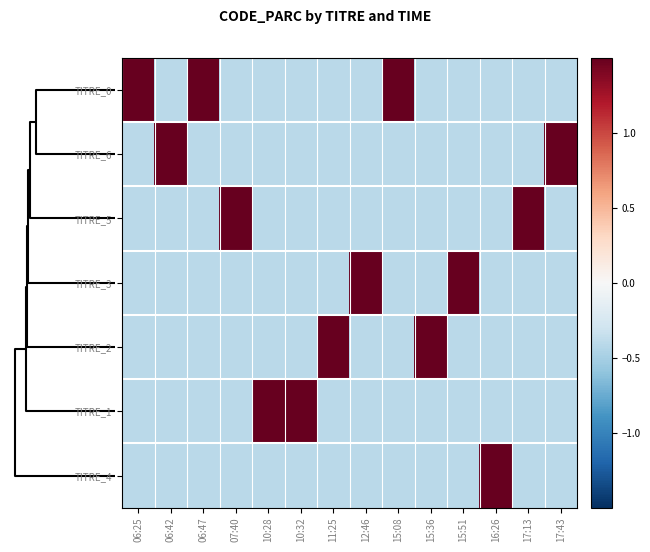

How many data points does each series have?

14